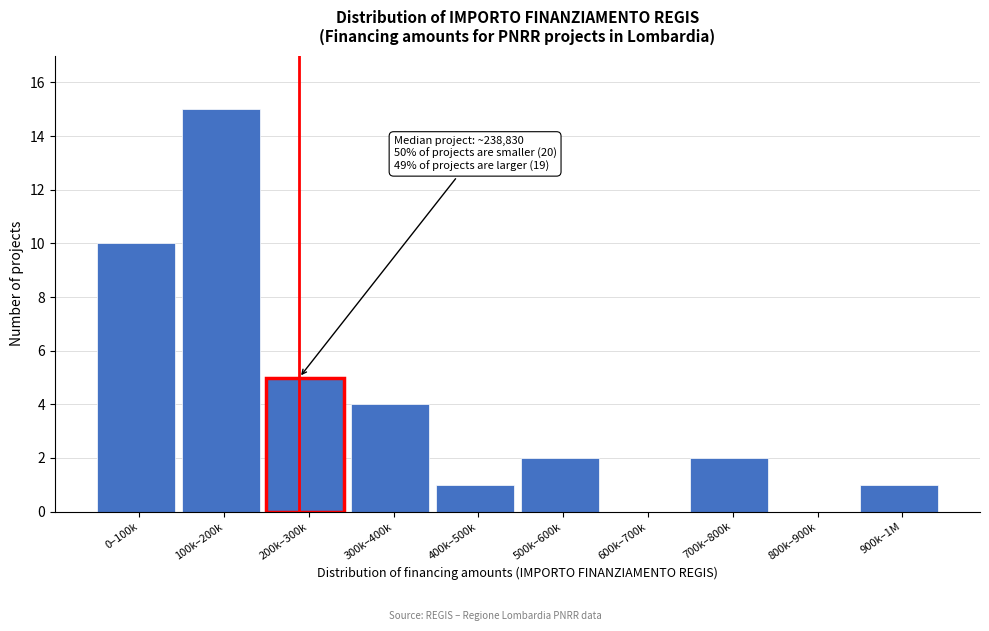

Reading left to right, transcribe all the data shown in this chart.

0–100k=10	100k–200k=15	200k–300k=5	300k–400k=4	400k–500k=1	500k–600k=2	600k–700k=0	700k–800k=2	800k–900k=0	900k–1M=1